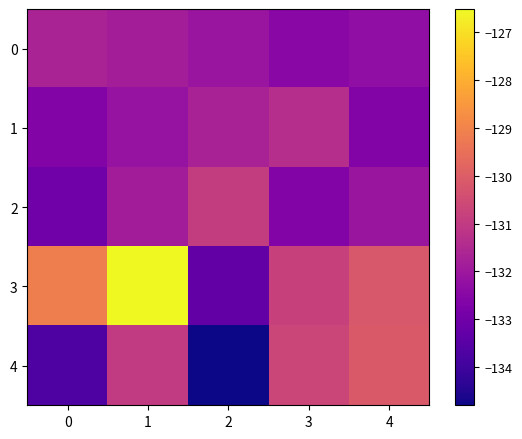

List the series in order of their peak value, highest first.

3, 4, 2, 1, 0